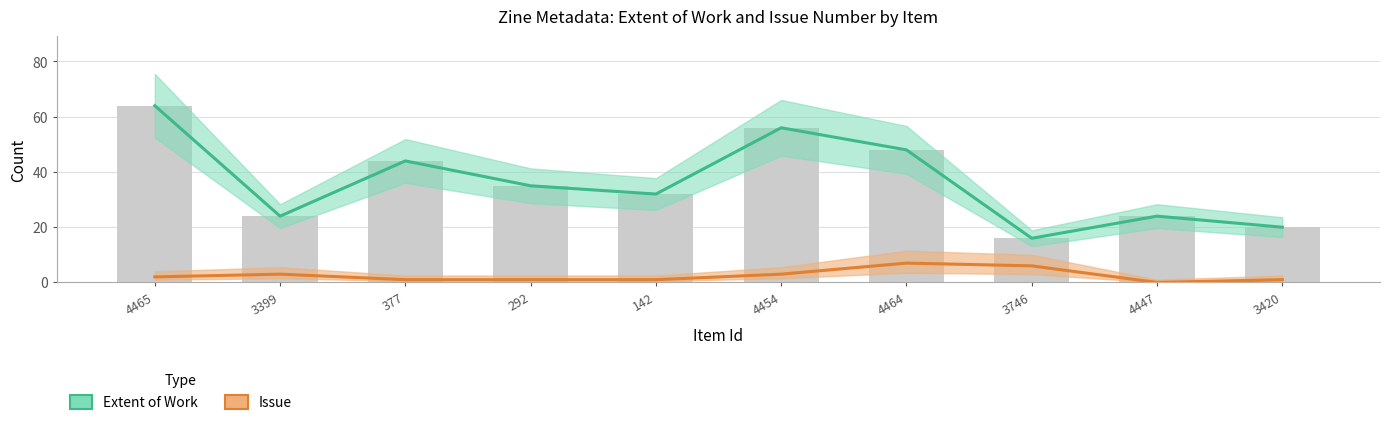

Reading left to right, what are all the values shown in this chart?

Extent of Work: 4465=64	3399=24	377=44	292=35	142=32	4454=56	4464=48	3746=16	4447=24	3420=20
Issue: 4465=2	3399=3	377=1	292=1	142=1	4454=3	4464=7	3746=6	4447=0	3420=1